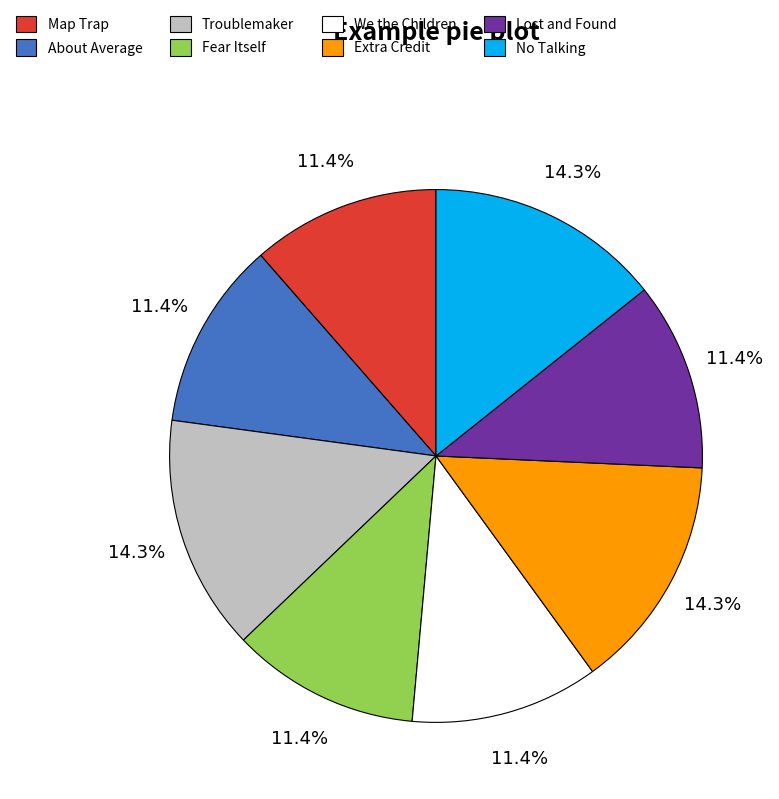

To the nearest percent, what portion does No Talking represent?

14%